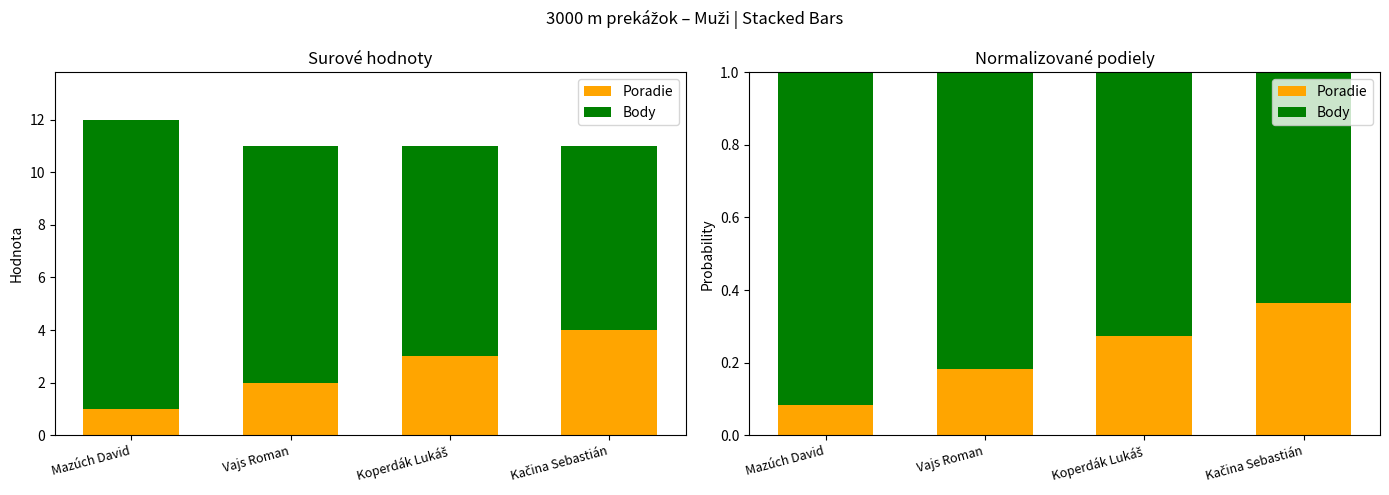

List the labels in order of Poradie value, smallest first.

Mazúch David, Vajs Roman, Koperdák Lukáš, Kačina Sebastián